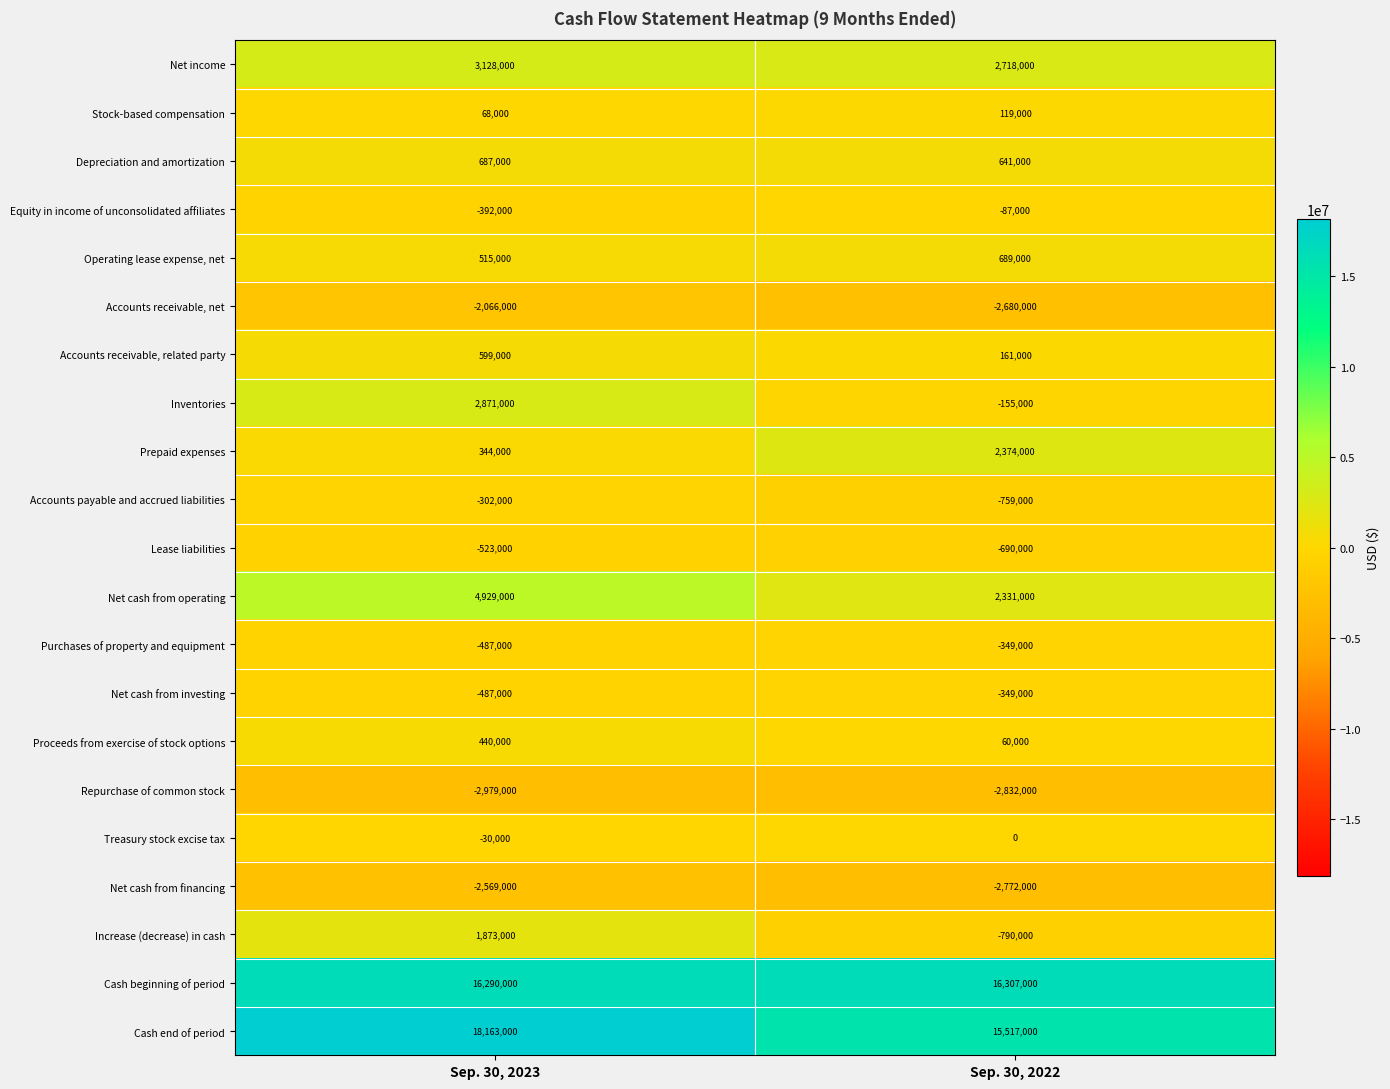

The value of Cash beginning of period at Sep. 30, 2022 is 16307000. True or false?

True